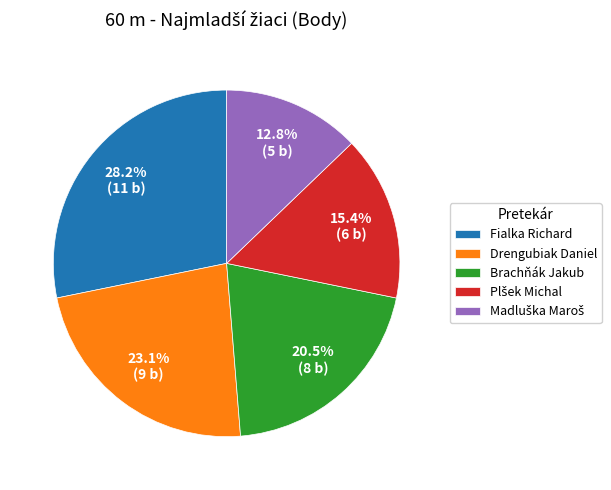

Is there any slice that represents more than half of the pie?

No